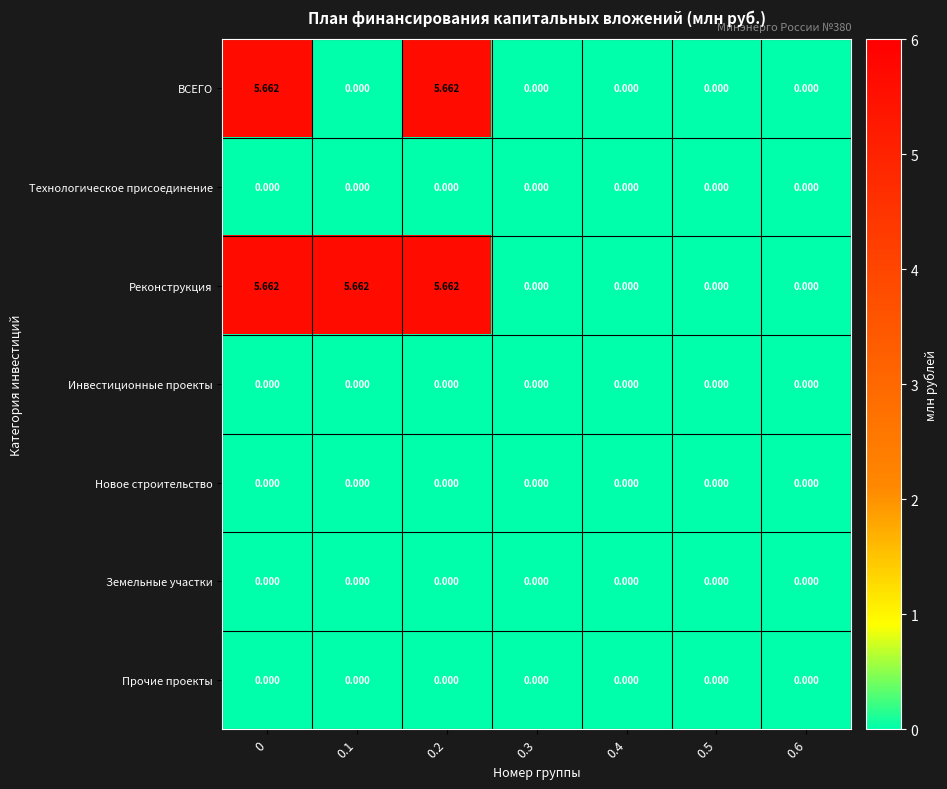

Which series changed the most between 0 and 0.1?

ВСЕГО